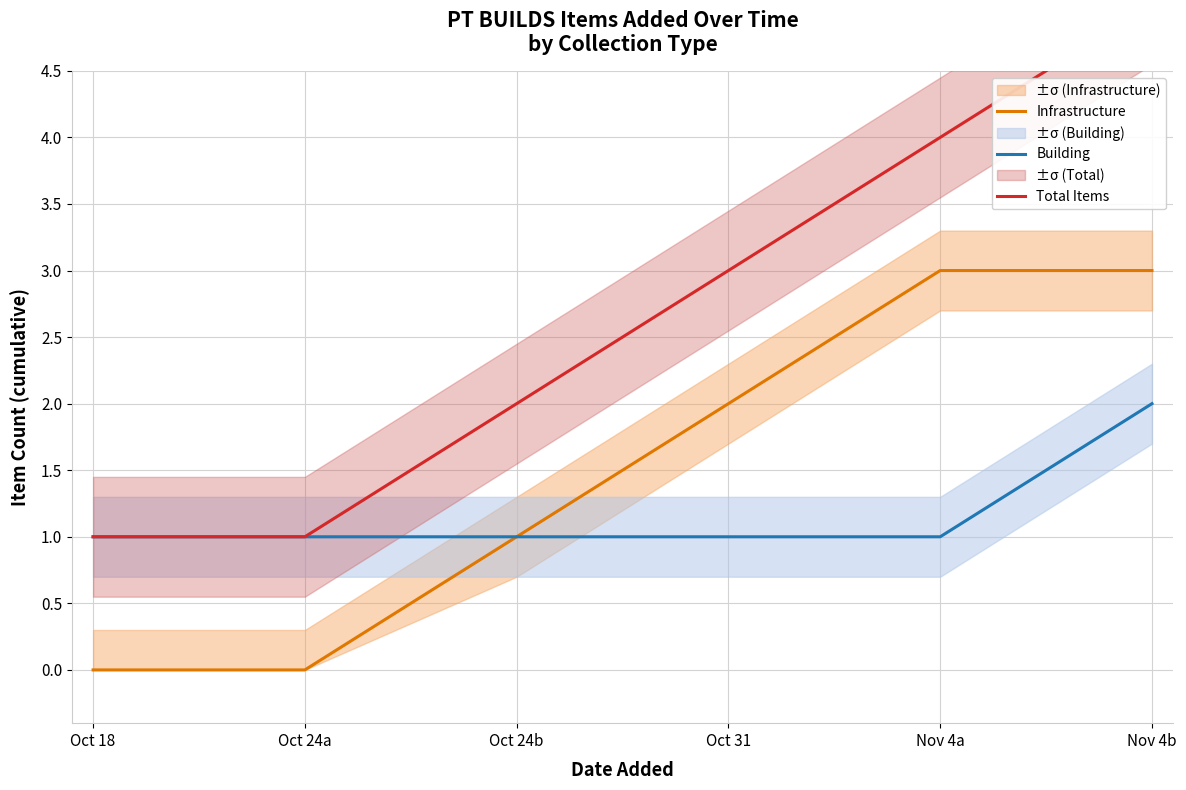

True or false: Building and Infrastructure cross at least once.

False